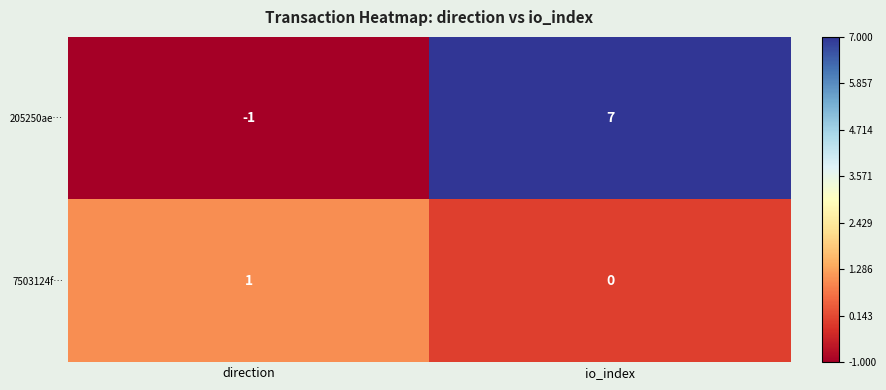

At which category is the sum across all series the highest?

io_index